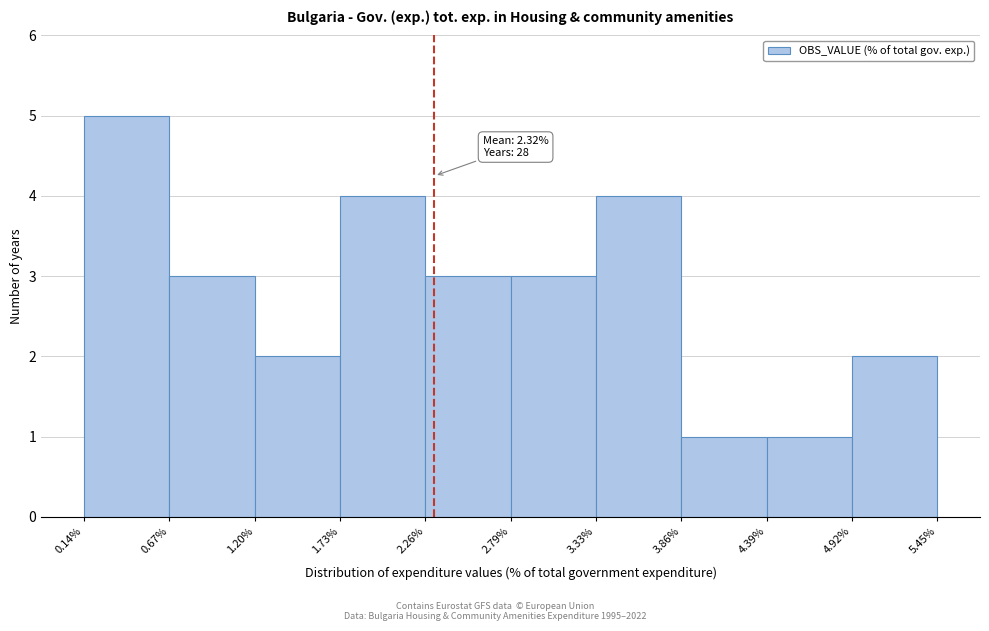

Which range on the x-axis has the tallest bar?

0.14% to 0.67%